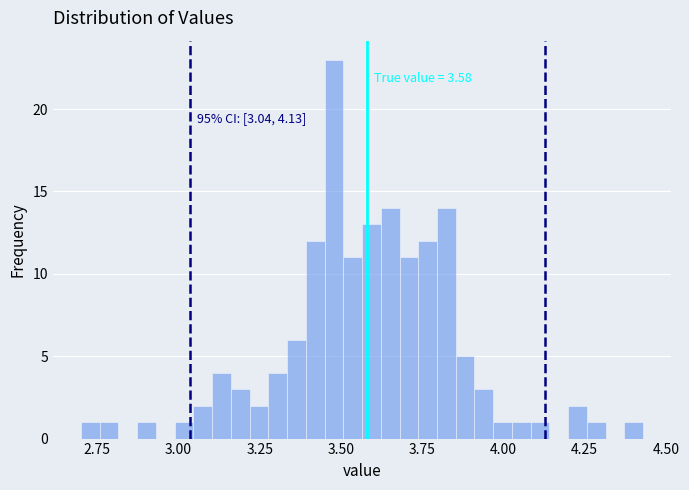

Around what value on the x-axis is the tallest bar? Give the approximate position of its centre, as read against the axis.

3.50